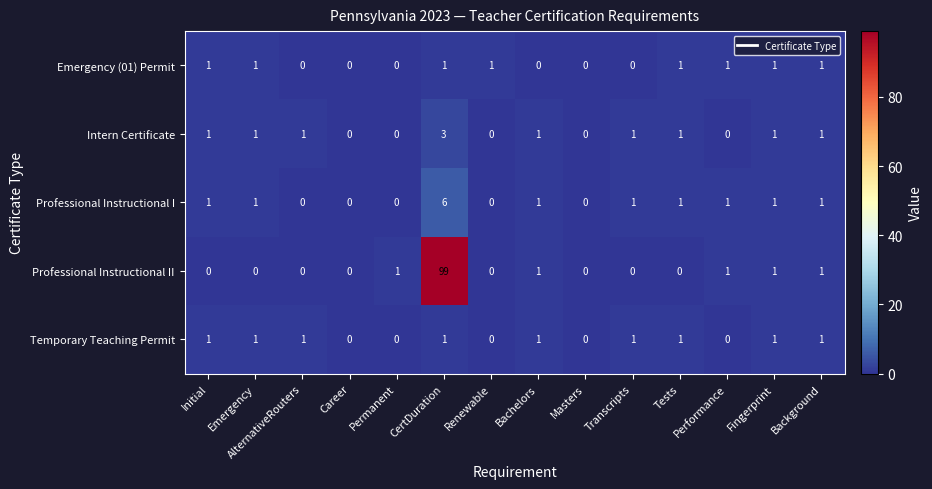

What is the maximum value shown in the chart?

99